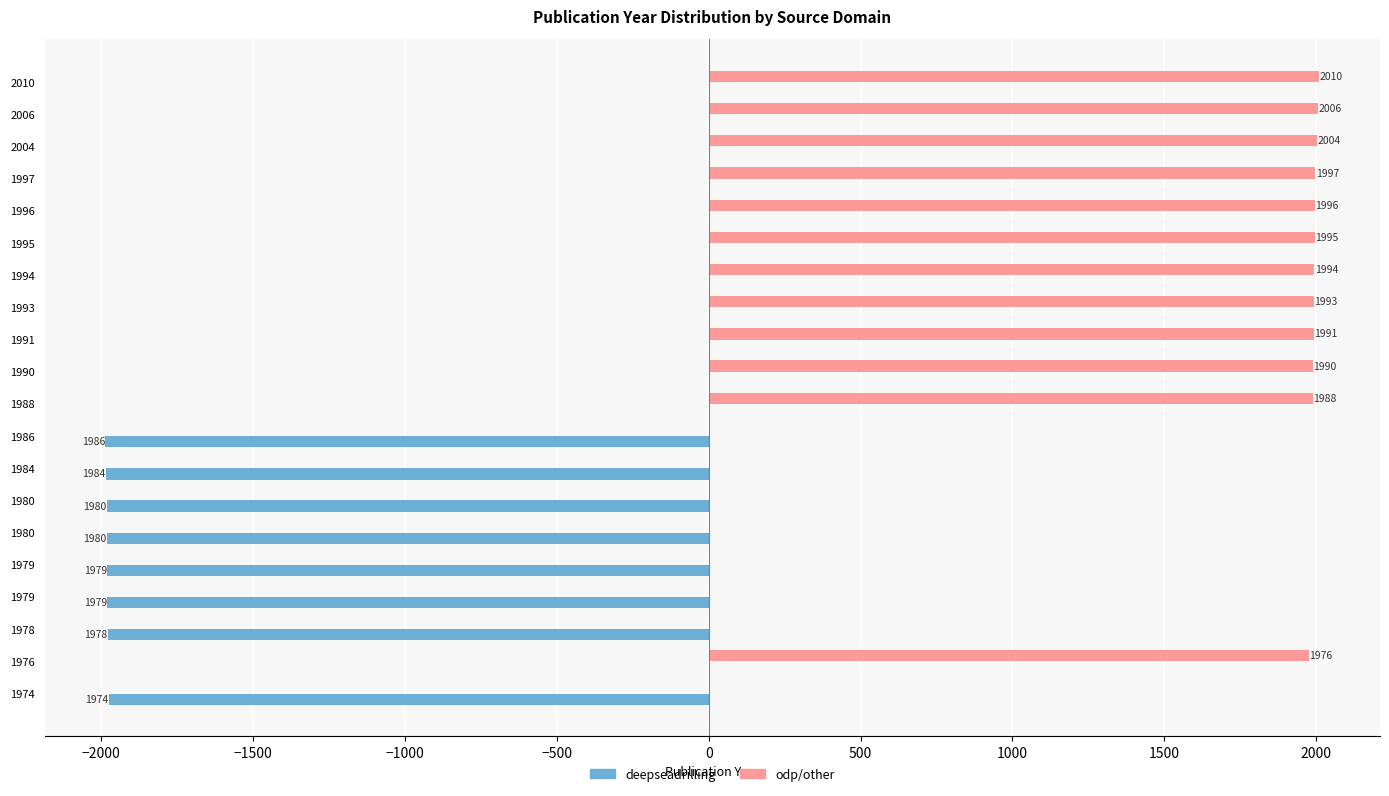

How many categories are shown in the chart?

20